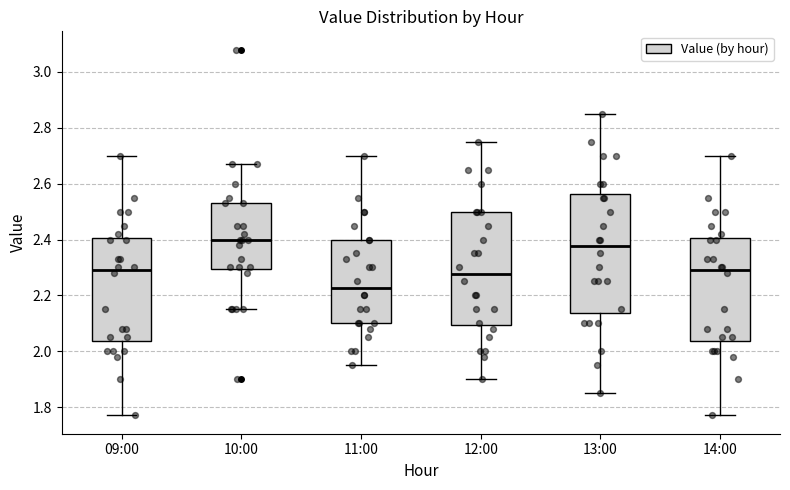

Which box's median line is the lowest?

11:00